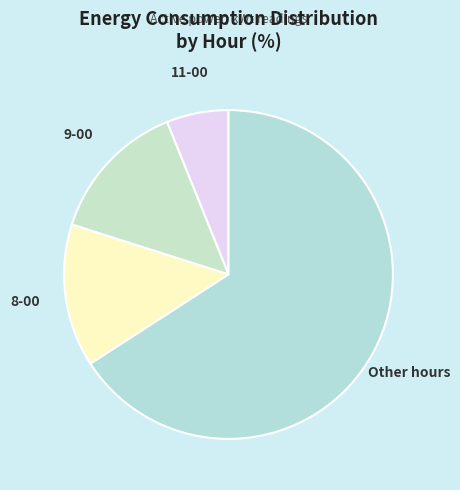

Approximately how many times larger is the value at 11-00 compared to 8-00?

0.4